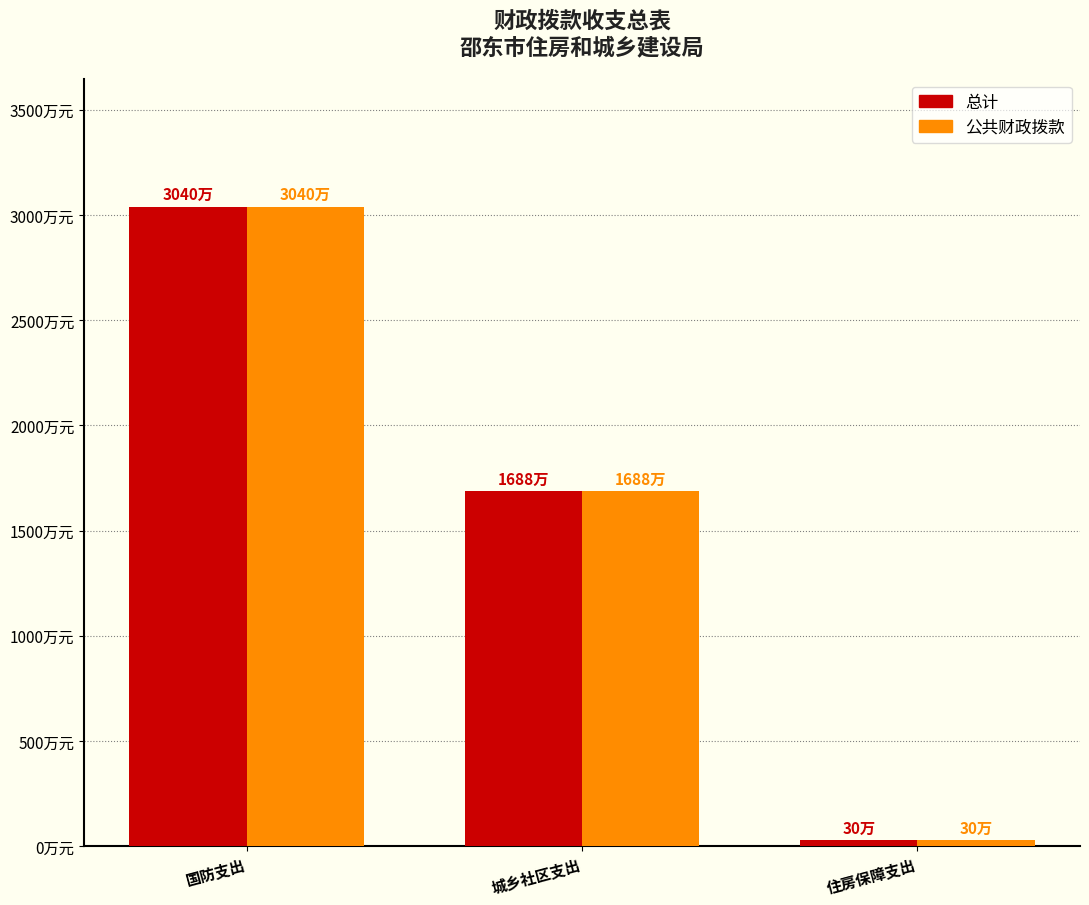

What is the sum of all 公共财政拨款 values?

47581870